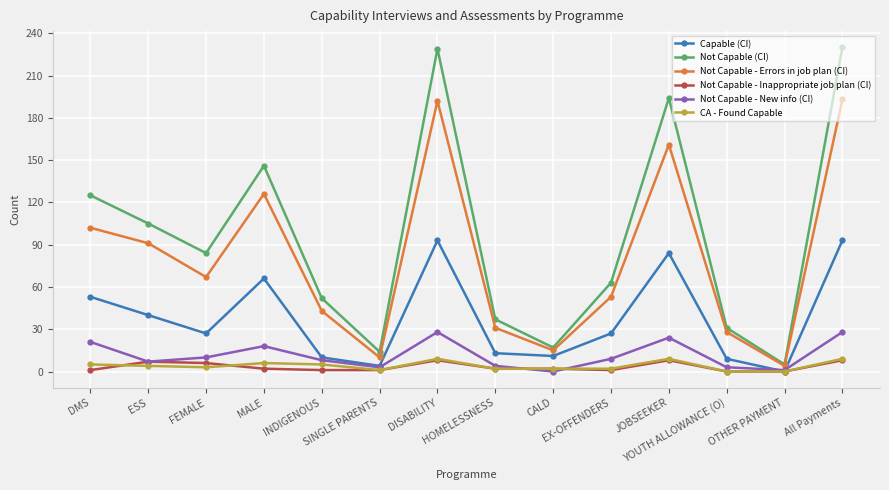

Which series has the largest range (max minus min)?

Not Capable (CI)